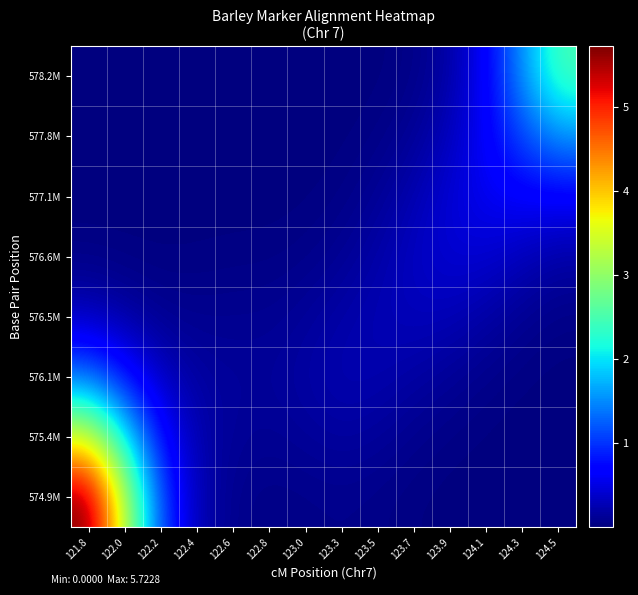

At which category does the chart reach its minimum across all series?

121.8